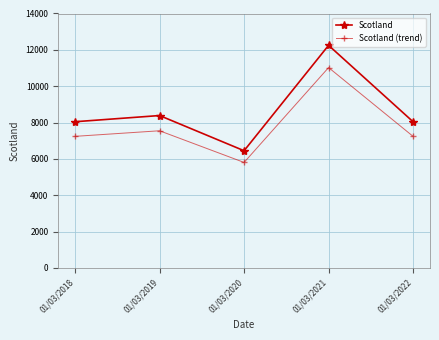

Does the chart display data point markers on the line(s)?

Yes